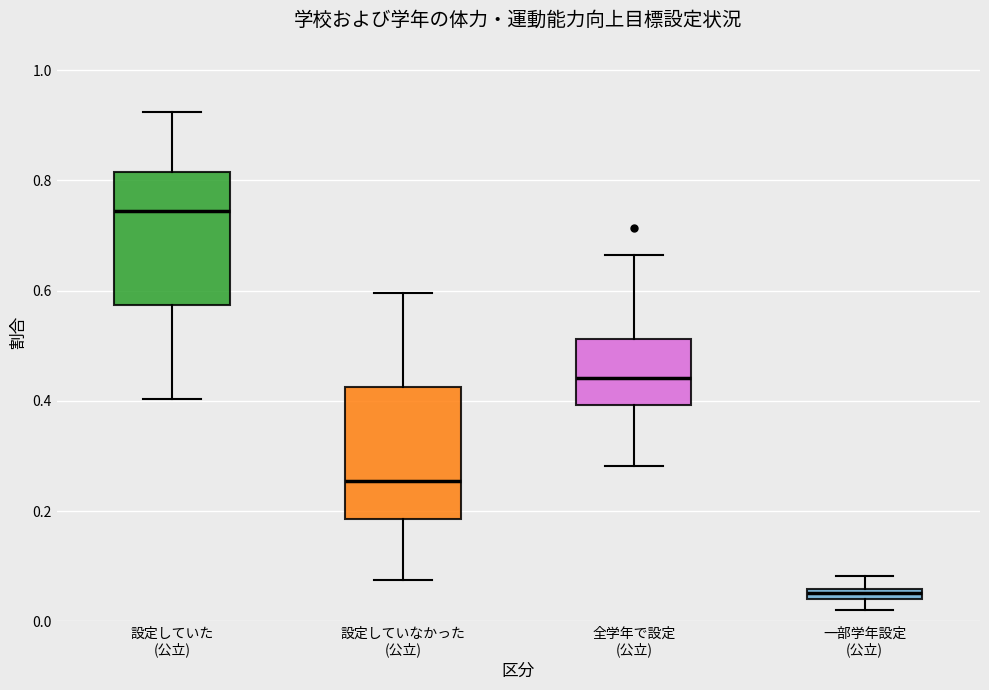

Where does the upper whisker of the box for 全学年で設定 (公立) end on the y-axis? The values are not printed on the chart, so give them approximately, as read against the axis.

0.66